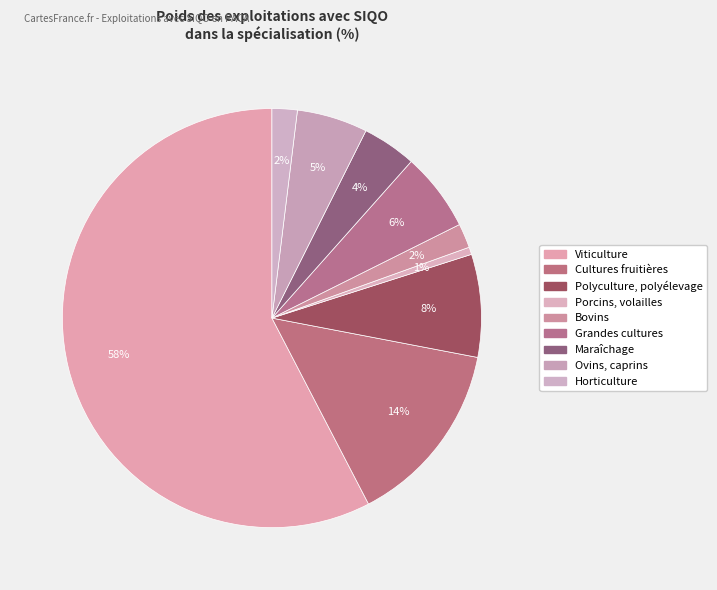

How many slices are in this pie chart?

9